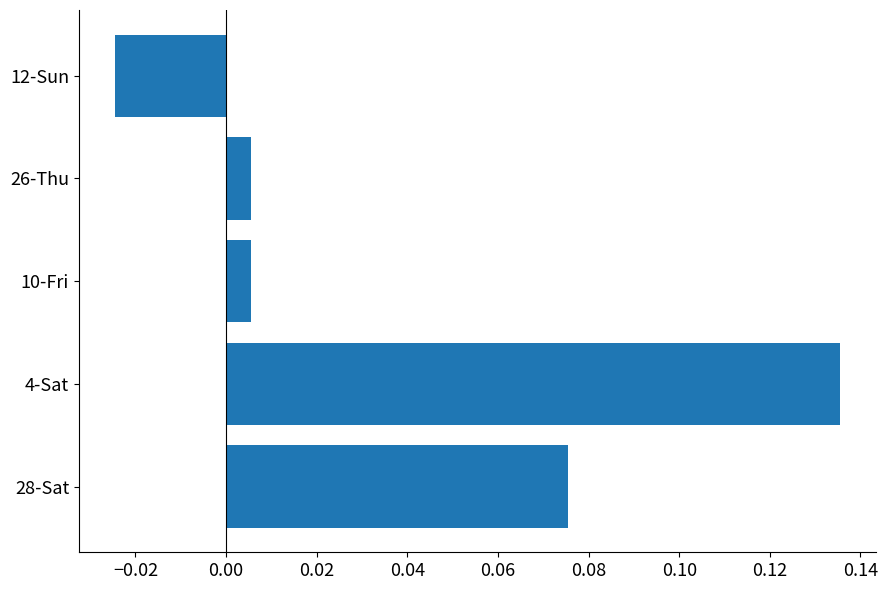

Which has a higher value, 28-Sat or 12-Sun?

28-Sat